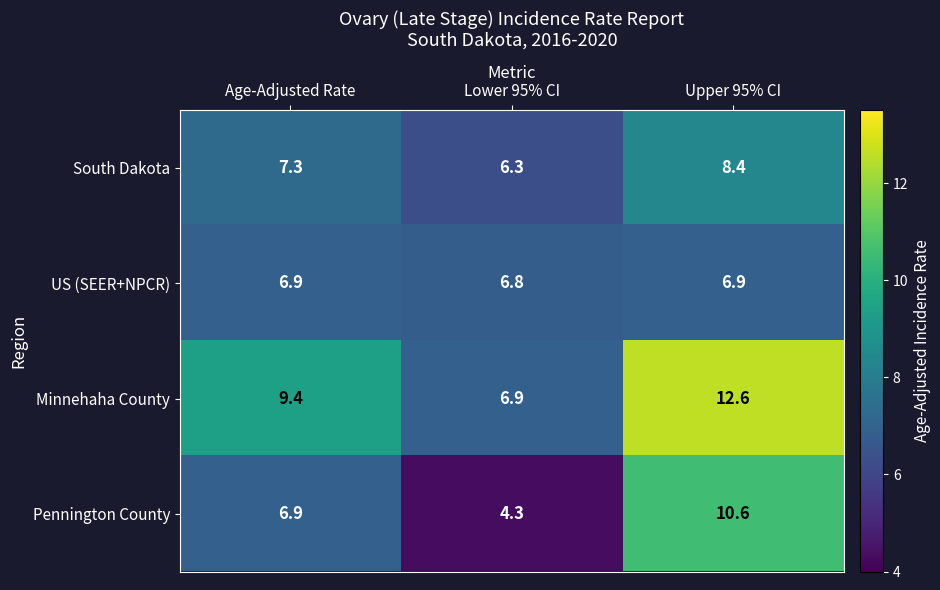

Which series has the largest range (max minus min)?

Pennington County